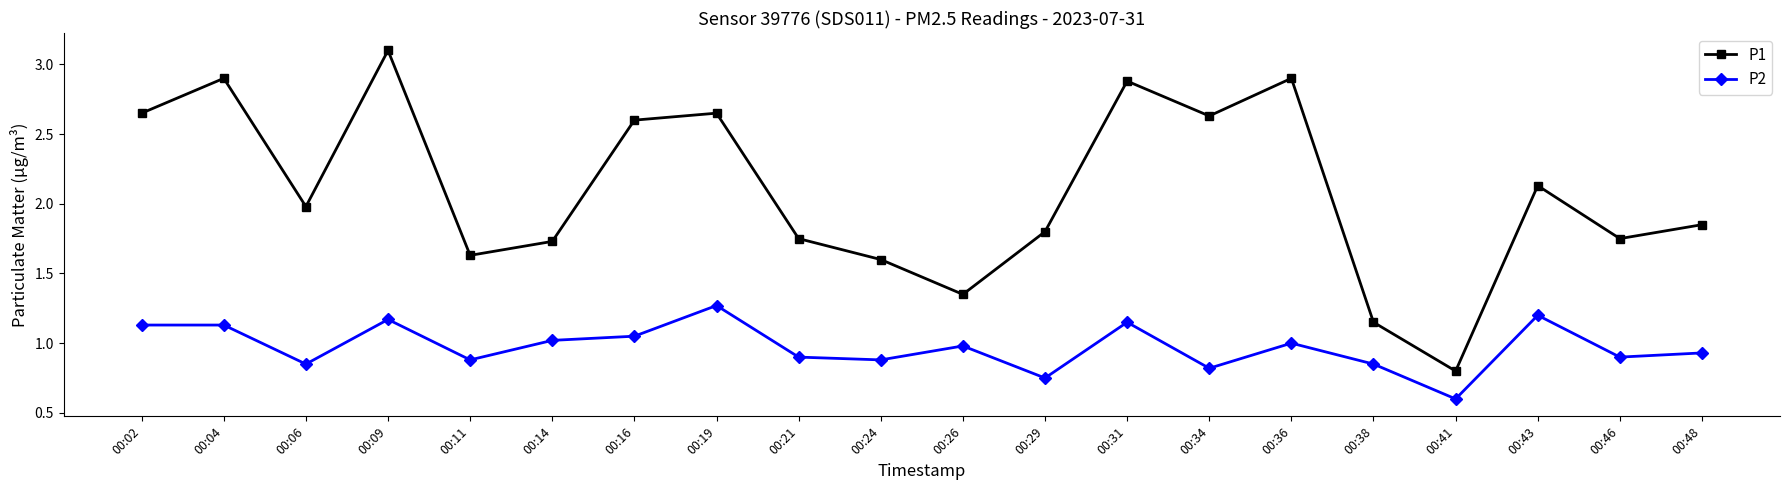

Is the value of P2 at 00:14 greater than the value of P1 at 00:11?

No